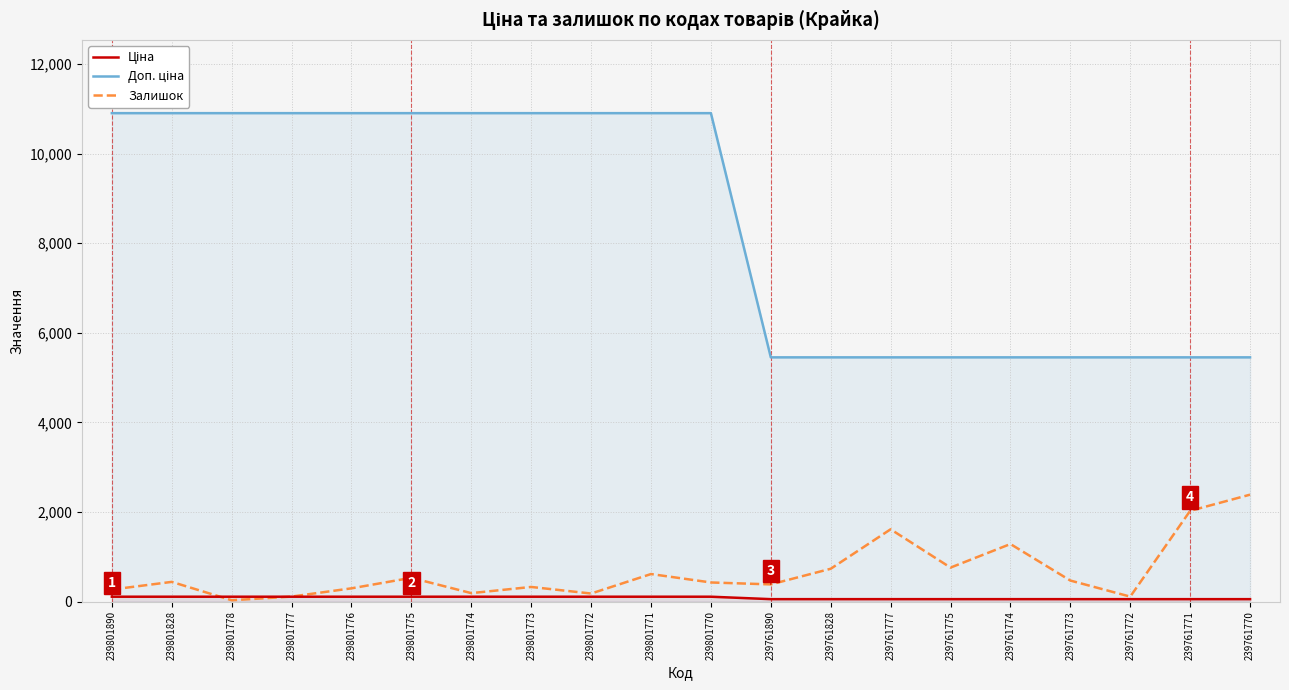

Where is the first local minimum for Залишок?

239801778